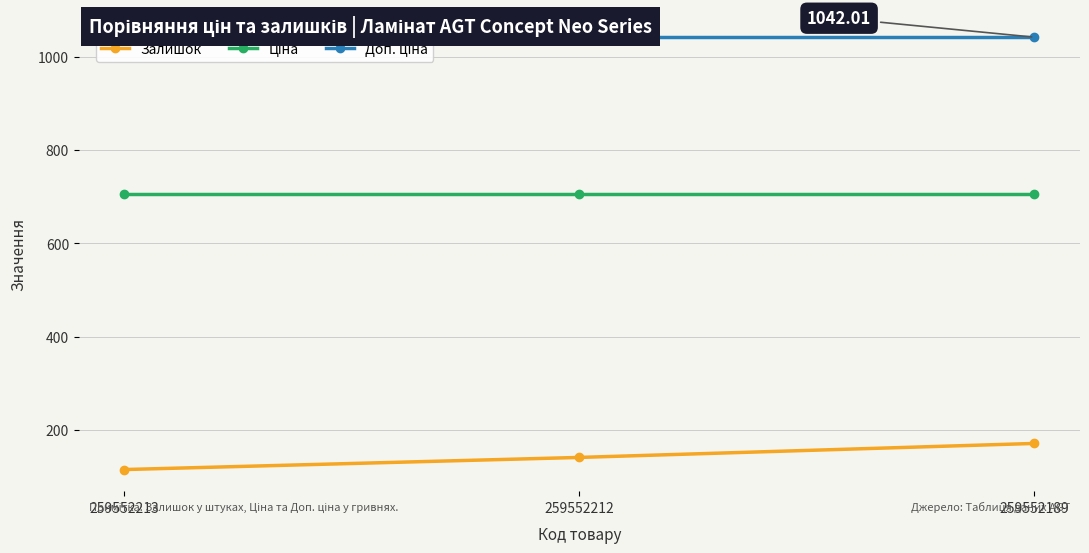

Is the value of Ціна at 259552212 greater than the value of Доп. ціна at 259552189?

No